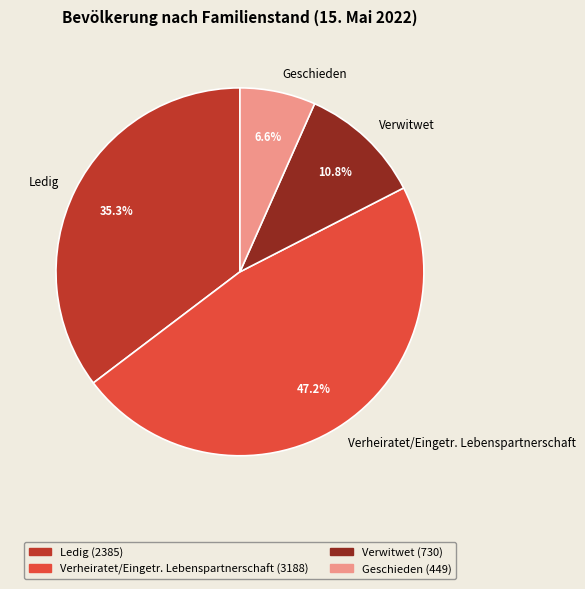

What is the largest slice in the pie chart?

Verheiratet/Eingetr. Lebenspartnerschaft